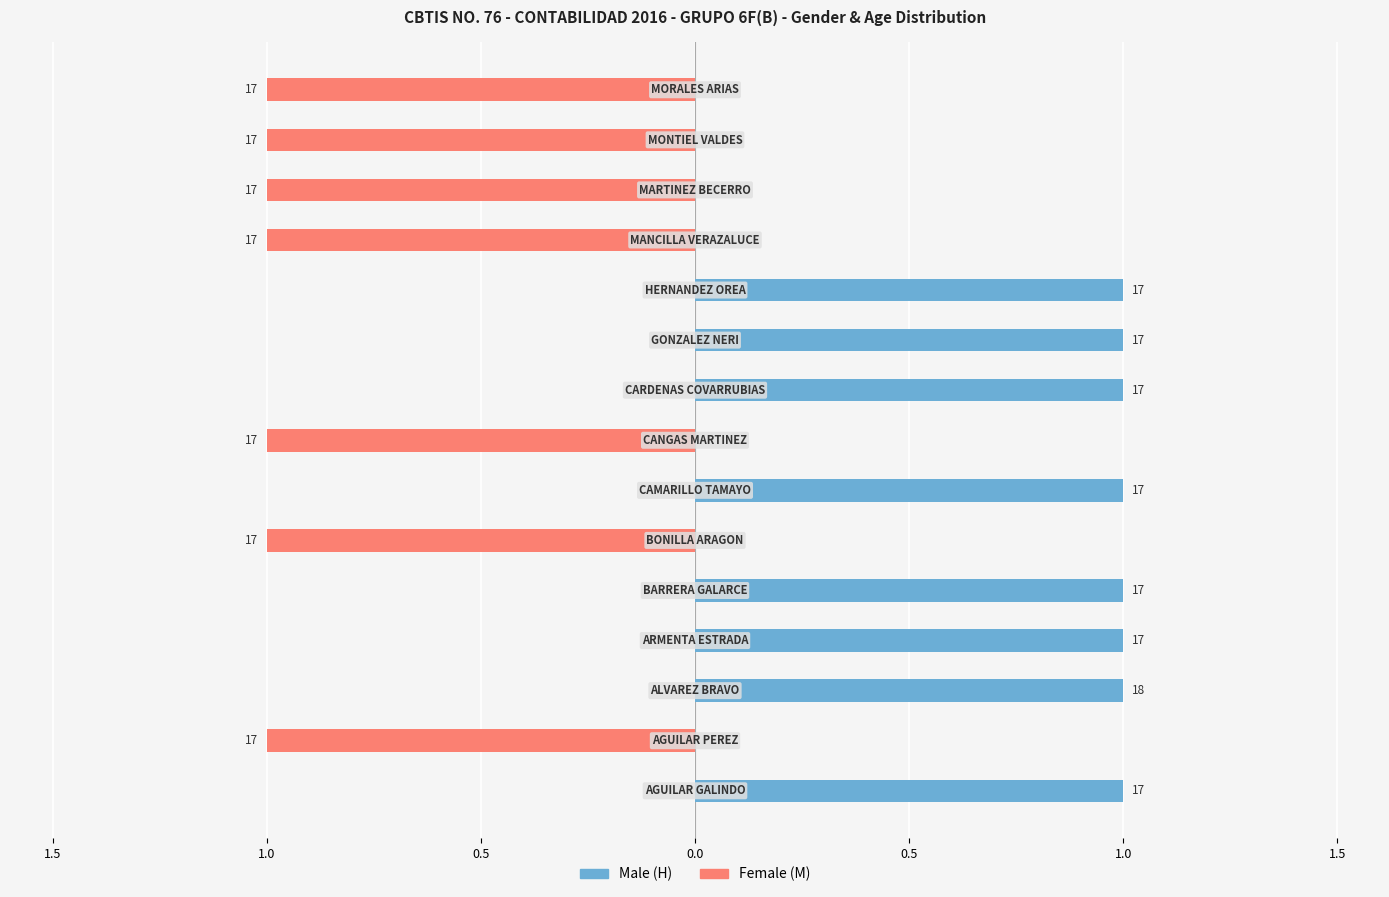

What is the lowest value of the Female (M) series?

-1